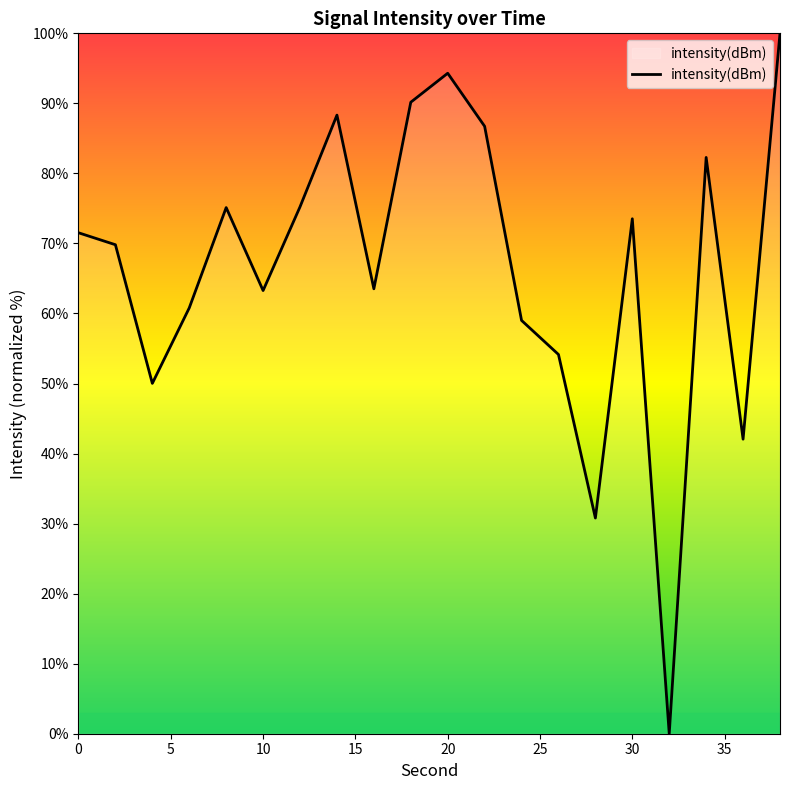

What is the difference between the maximum and minimum values?

100.0